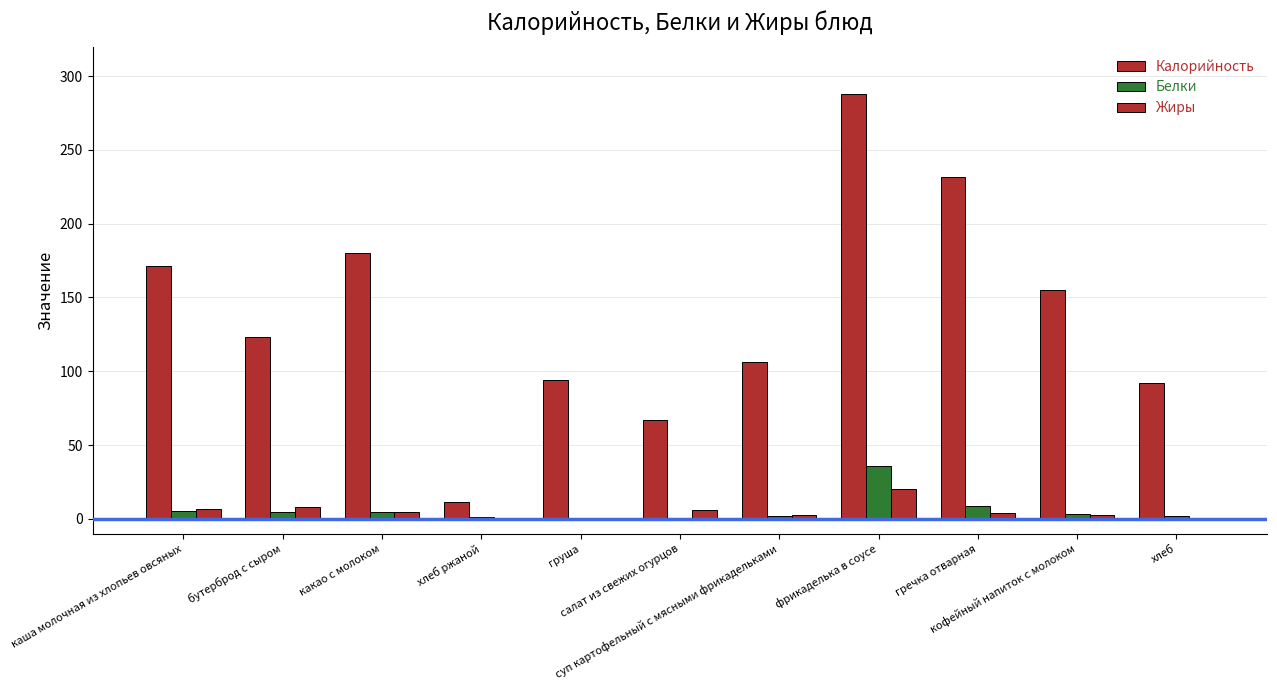

Which series changed the most between груша and гречка отварная?

Калорийность